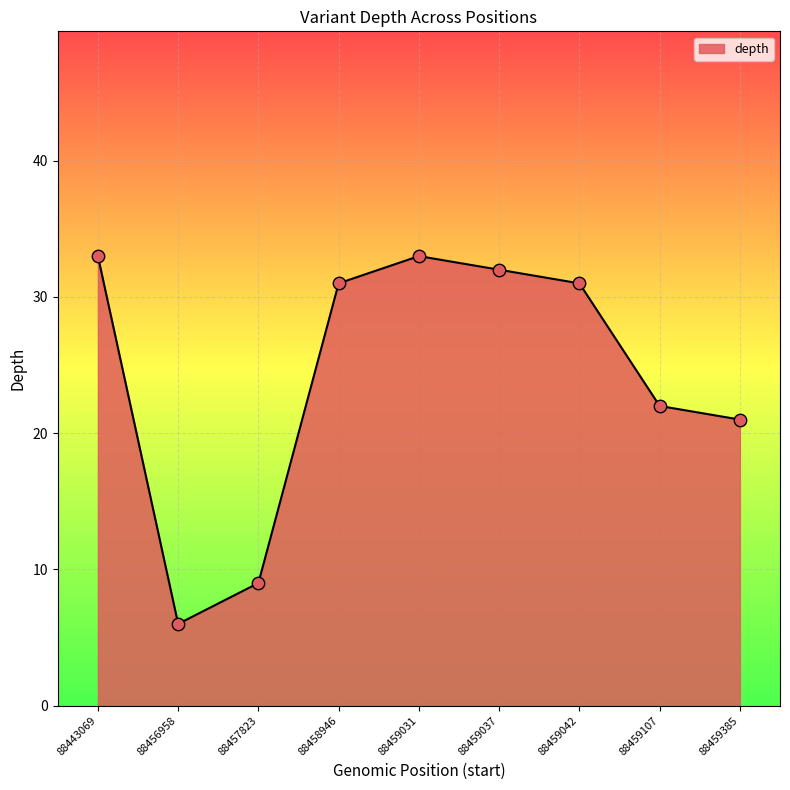

Which has a higher value, 88459037 or 88458946?

88459037